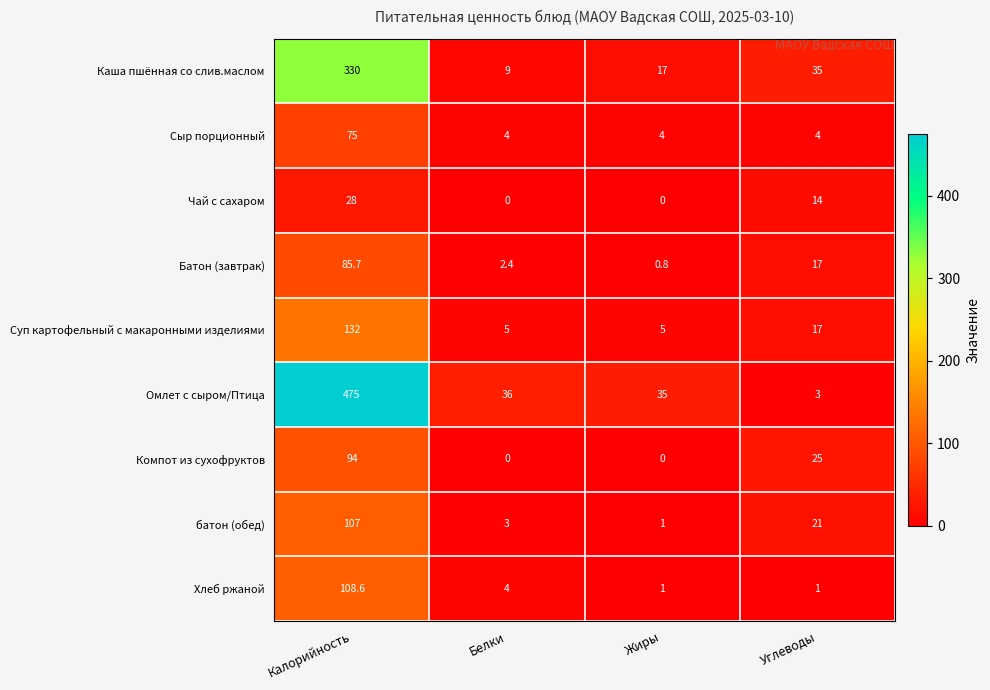

Count the number of data series in this chart.

9